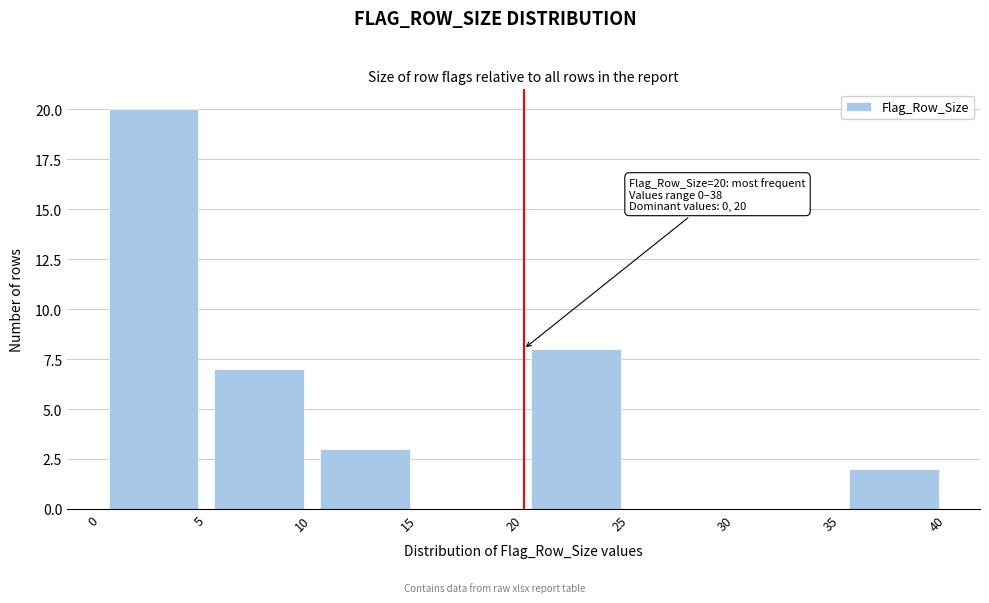

Over which range of the x-axis is the bar tallest?

0 to 5